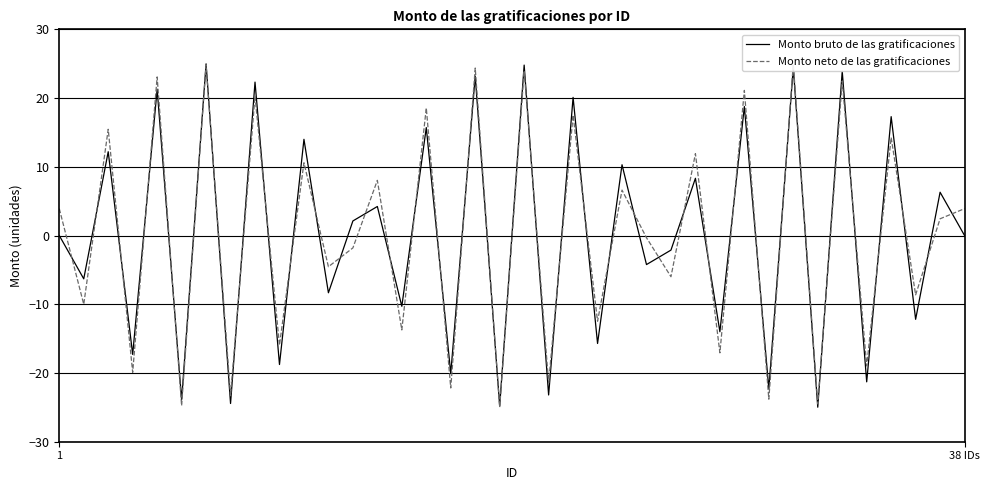

True or false: Monto neto de las gratificaciones and Monto bruto de las gratificaciones intersect in this chart.

True